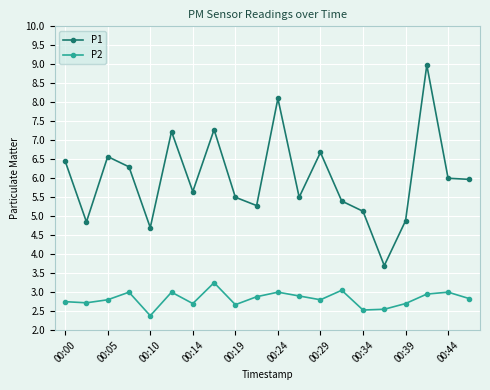

List the series in order of their peak value, lowest first.

P2, P1